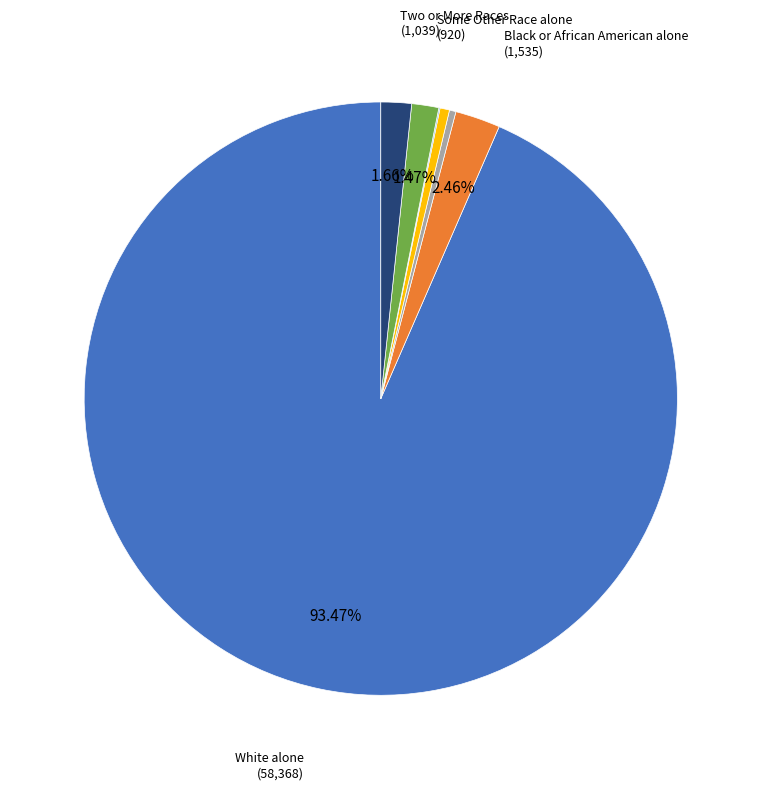

Does any single category account for the majority?

Yes